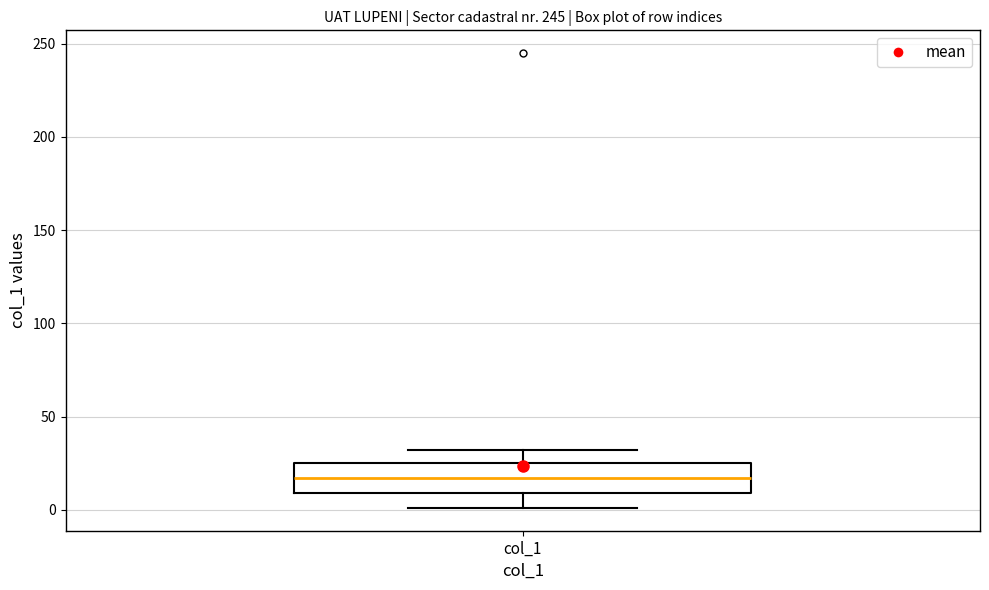

Read this box plot against the y-axis: the position of the median line, the range covered by the box, and the ends of both whiskers. The values are not printed on the chart, so give them approximately, as read against the axis.

median 15, box 10 to 25, whiskers 0 to 30